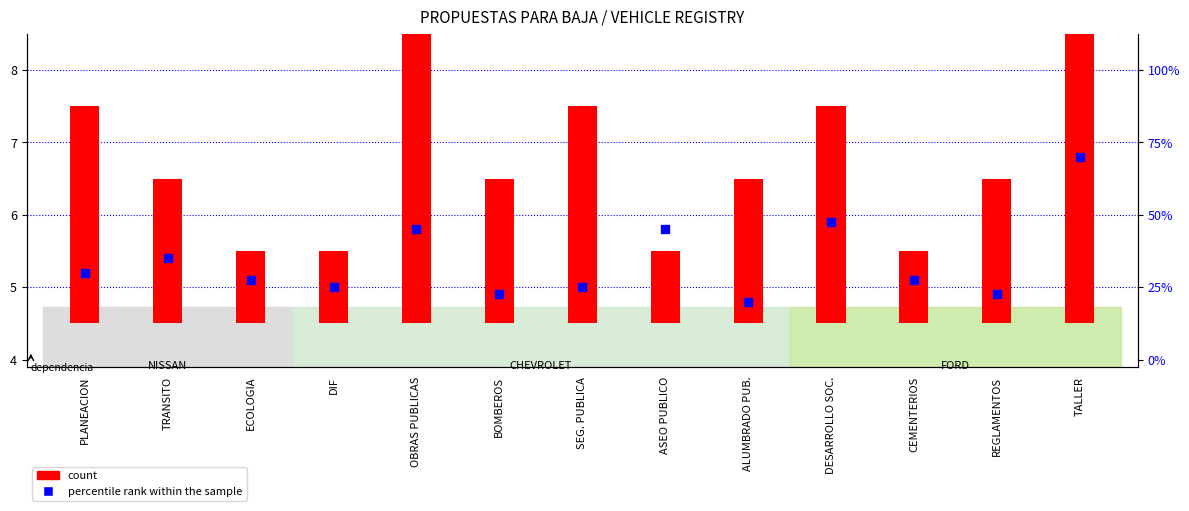

Which series has the largest total across all categories?

percentile rank within the sample